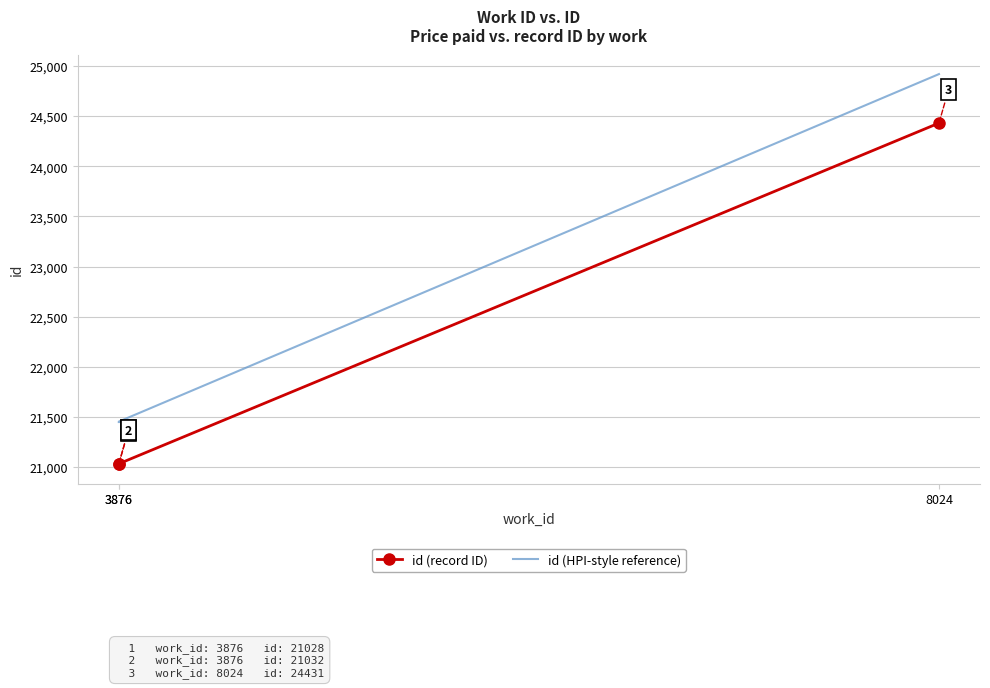

The id (HPI-style reference) series shows 14976.5 at 3876. True or false?

False